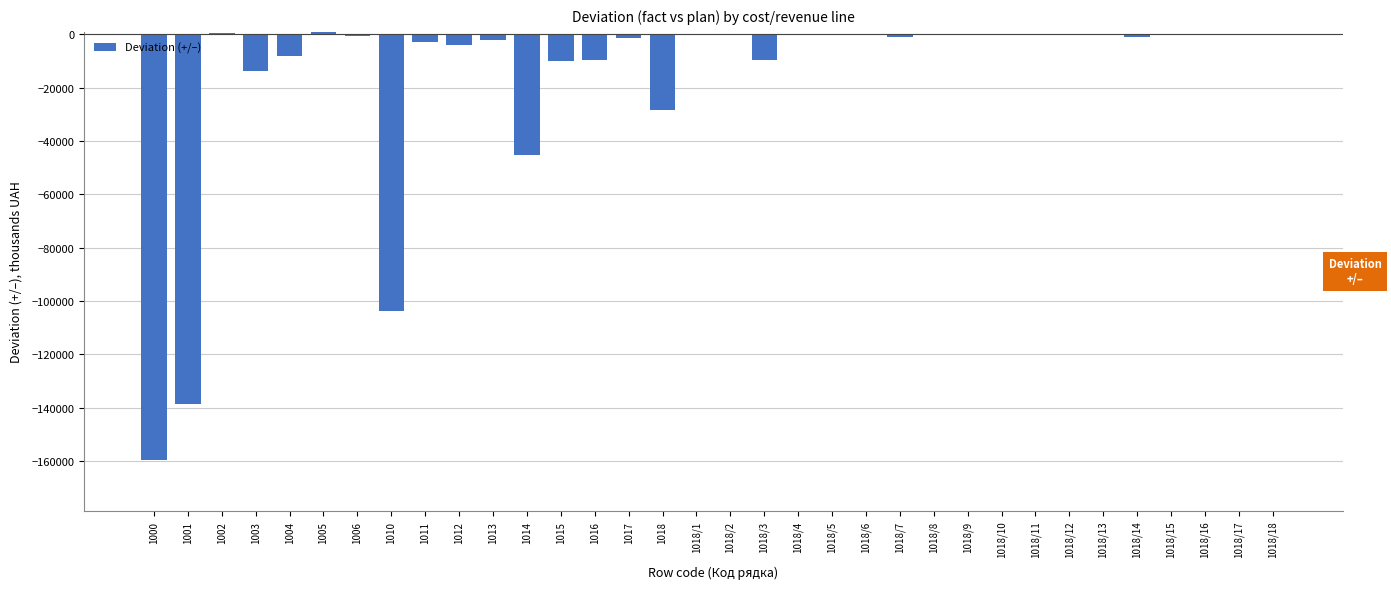

Is it true that the value at 1018/12 is 0.0?

True